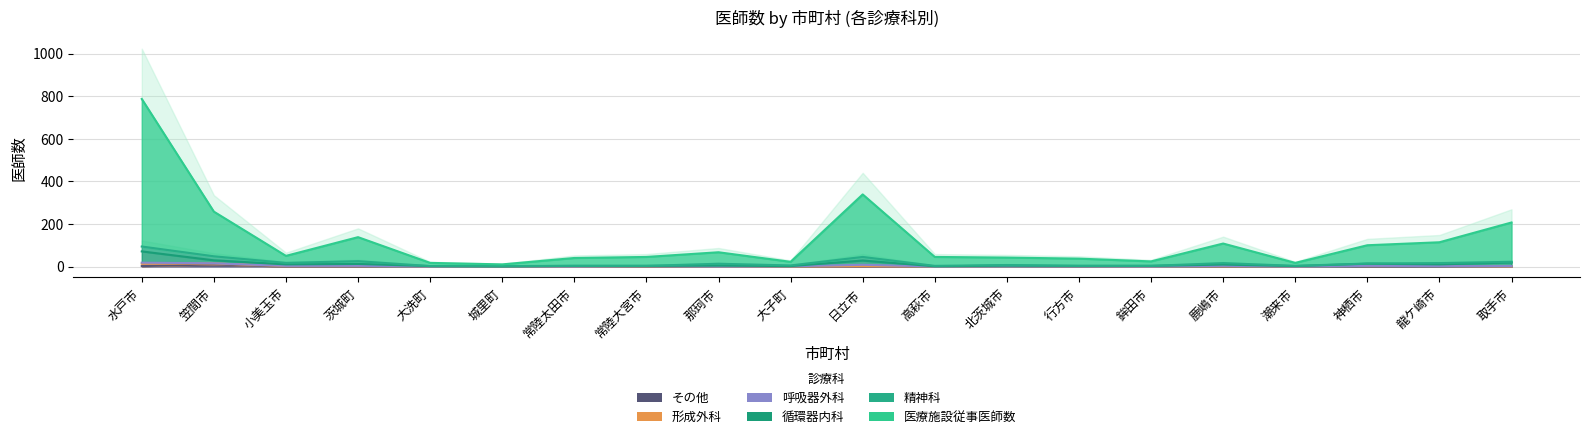

Which label corresponds to the largest value in the chart?

水戸市